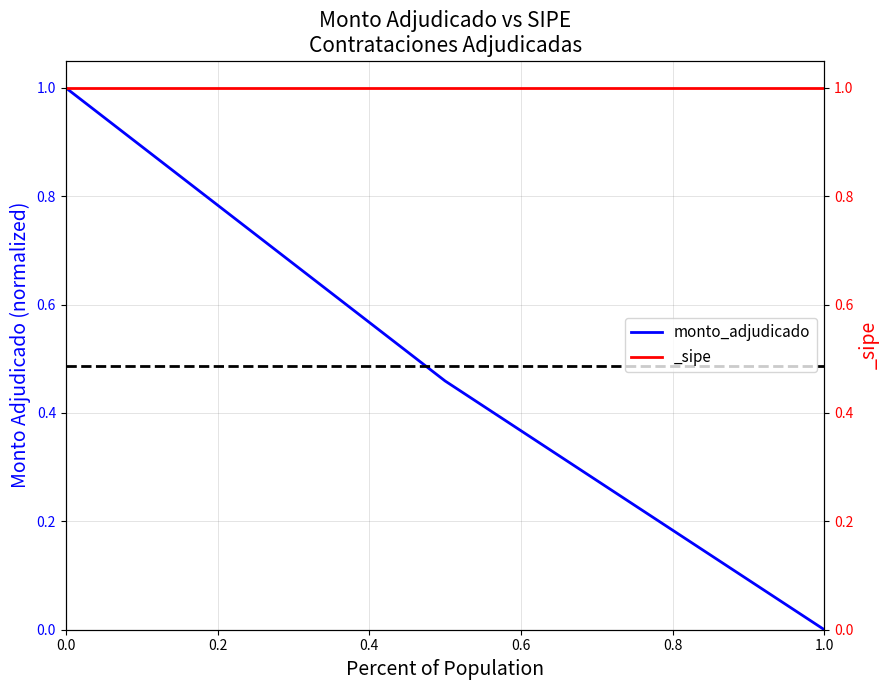

Does the chart have visible grid lines?

Yes